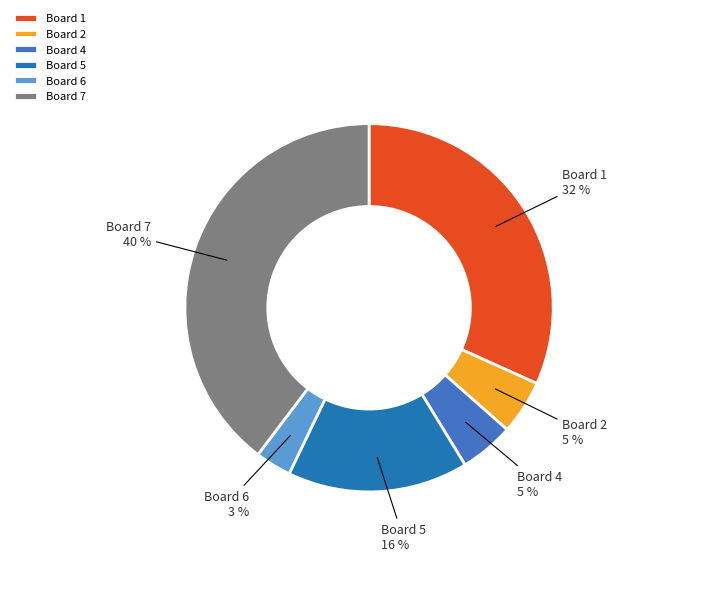

Is the sum of Board 6 and Board 2 greater than half?

No